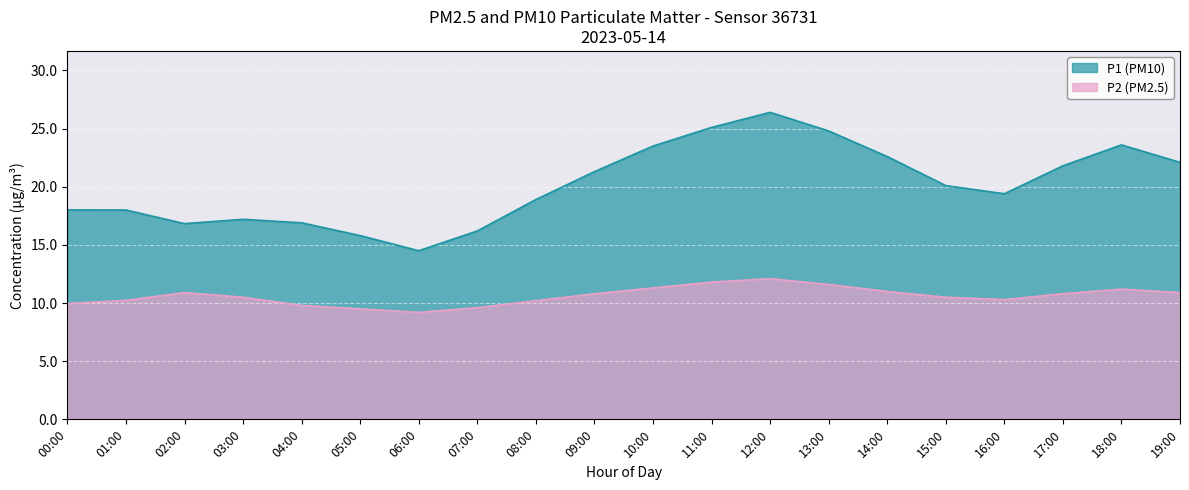

What is the highest value of the P1 series?

26.4